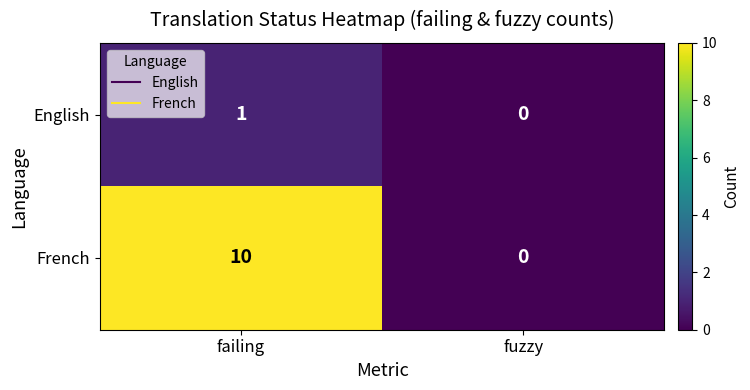

What value does the French series have at failing?

10